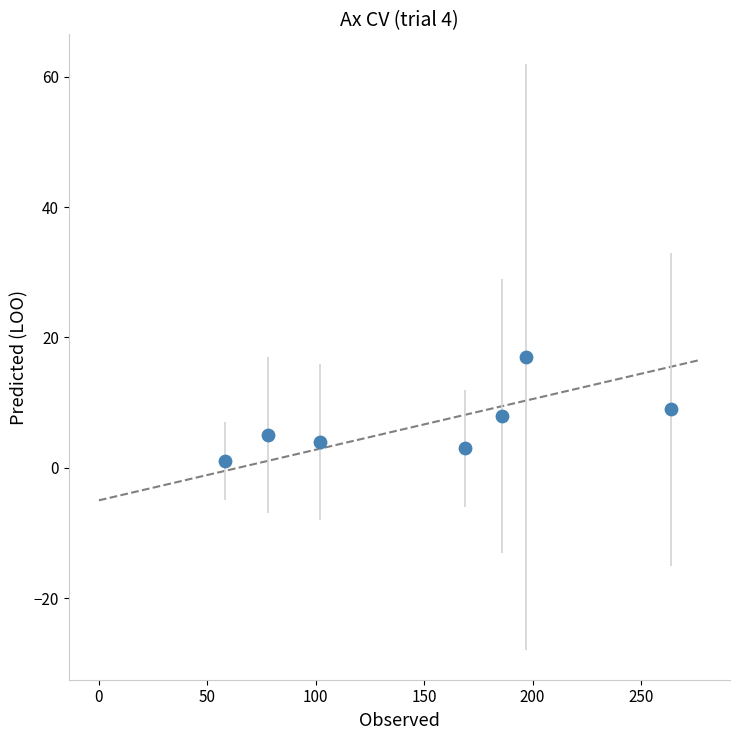

What is the average Y value?

7